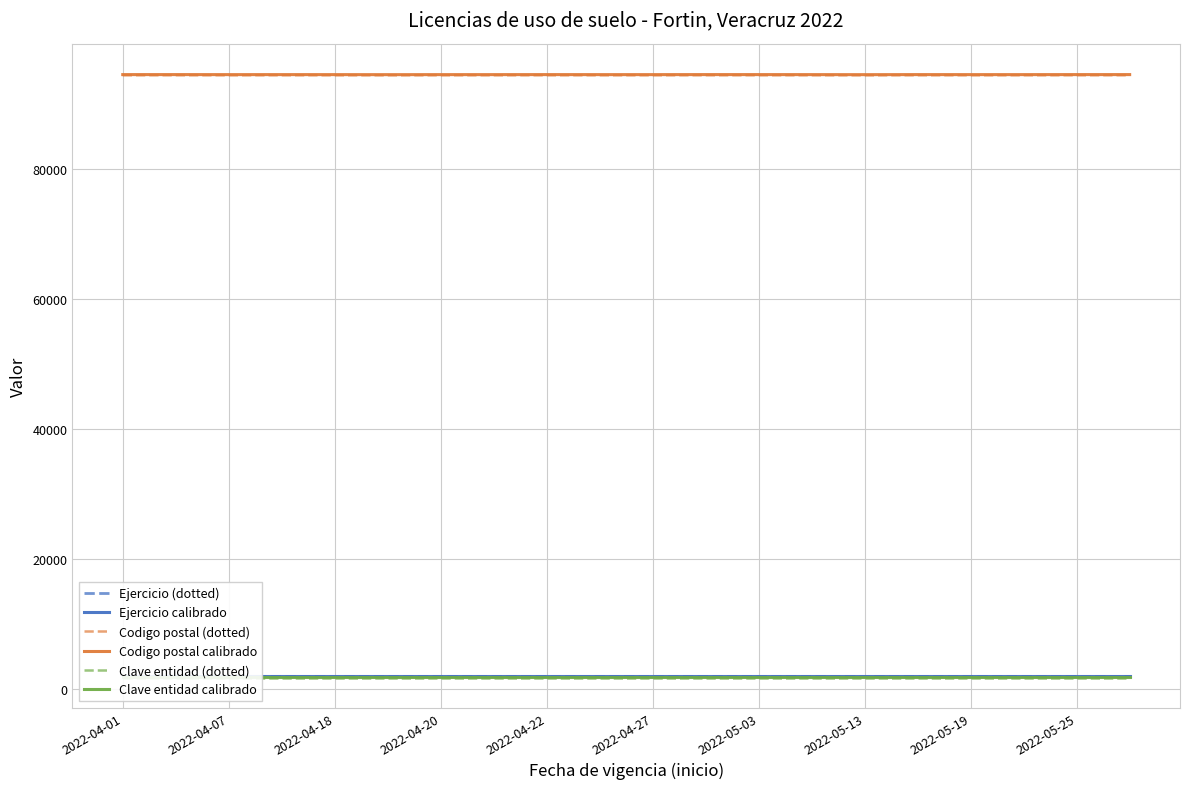

The value of Codigo postal calibrado at 2022-05-19 is 53782.2. True or false?

False